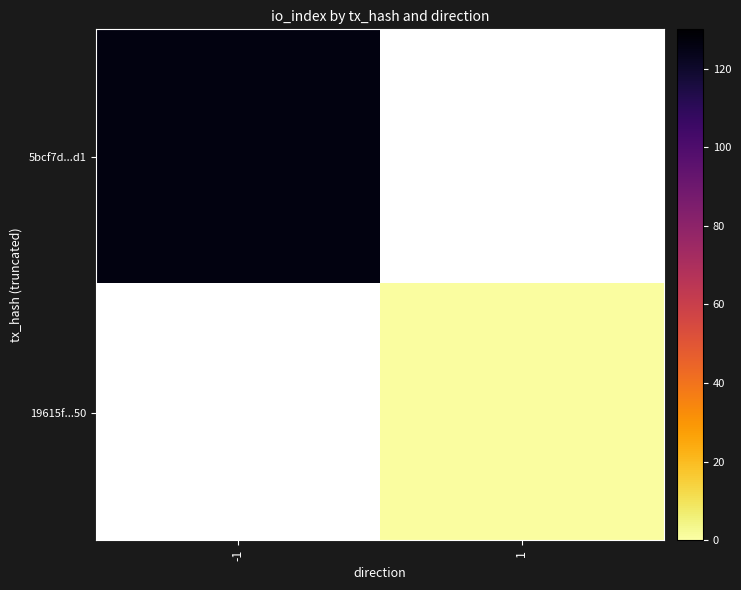

True or false: 5bcf7d...d1 has a value of 126.0 at -1.

True